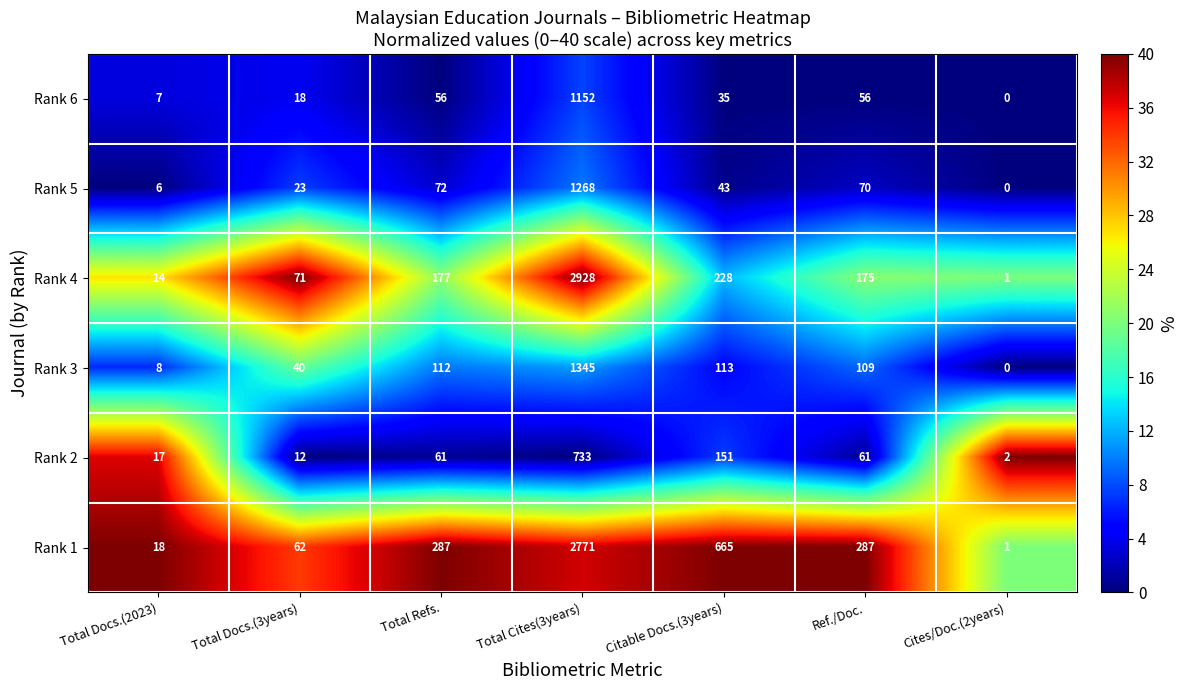

Which series changed the most between Total Docs.(2023) and Cites/Doc.(2years)?

Rank 1